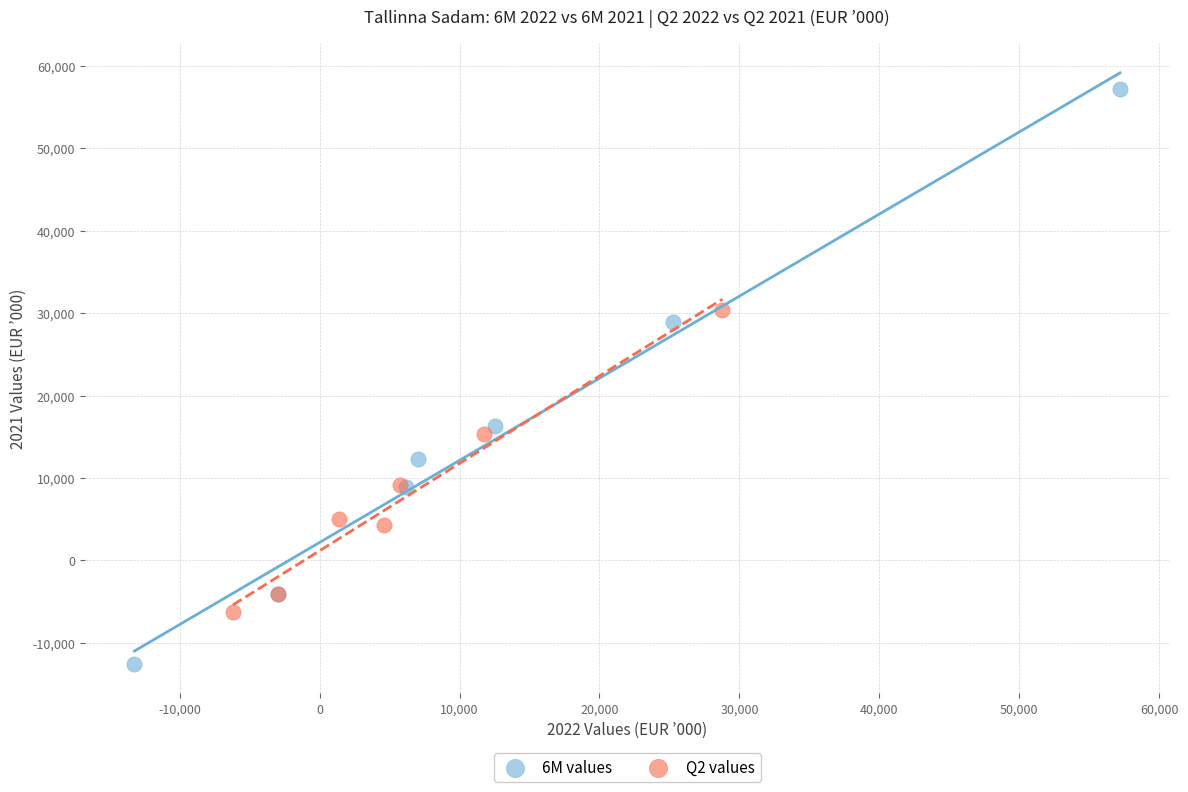

Which series contains the highest Y value?

6M values